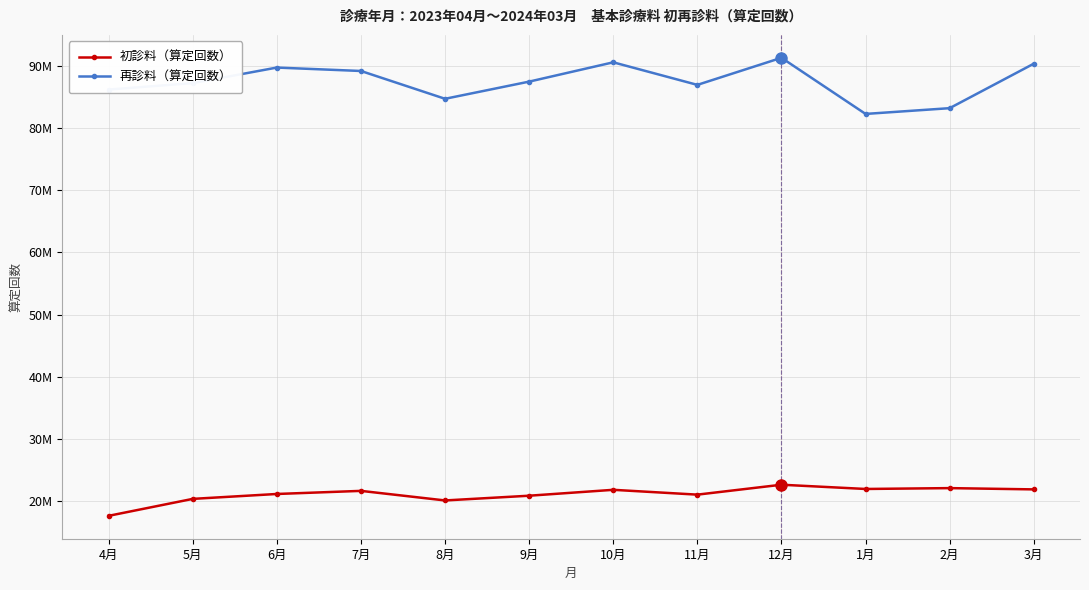

Rank the series at 5月 from highest to lowest value.

再診料（算定回数）, 初診料（算定回数）